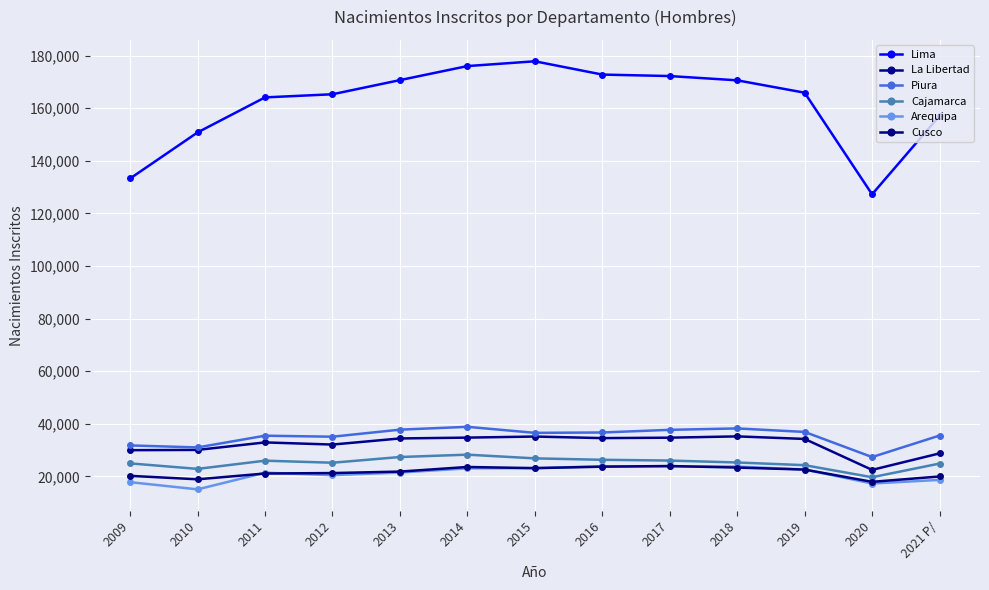

Where is Cajamarca nearest to the value 23970?

2019